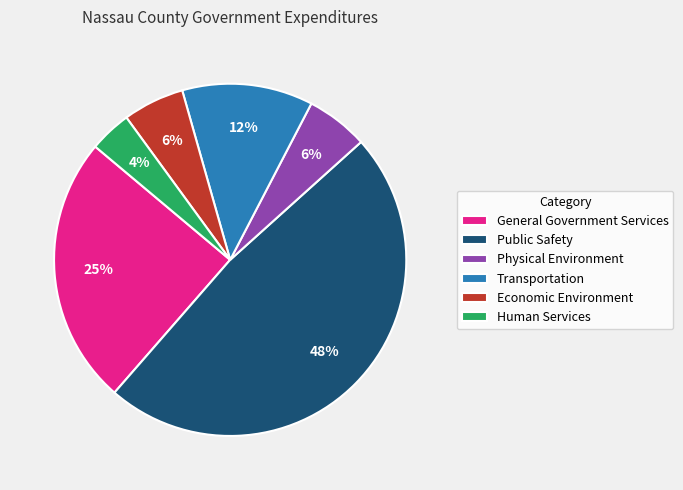

To the nearest percent, what is the difference between the Physical Environment and Transportation slice percentages?

6%